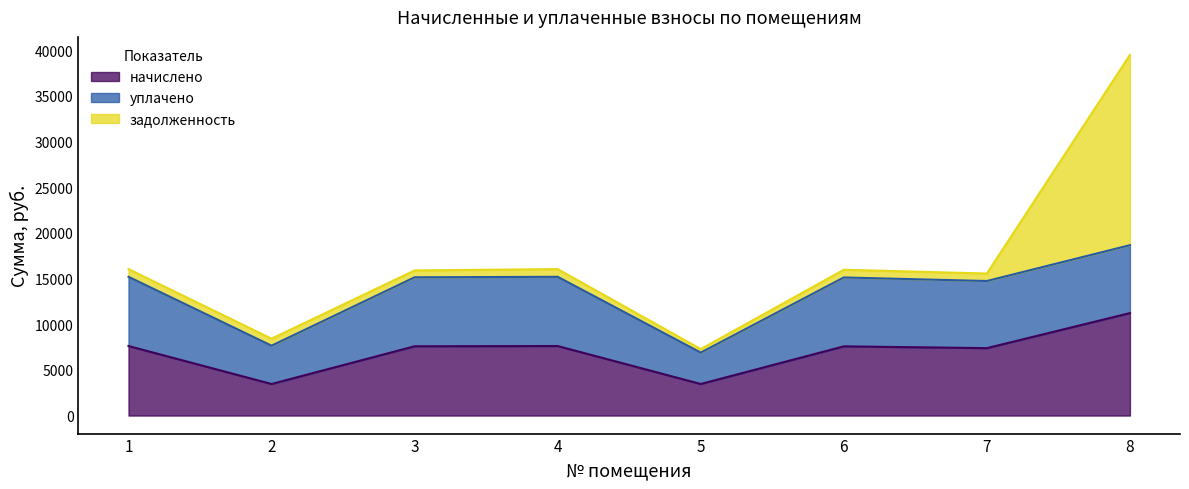

At which category does задолженность reach its first local valley?

3